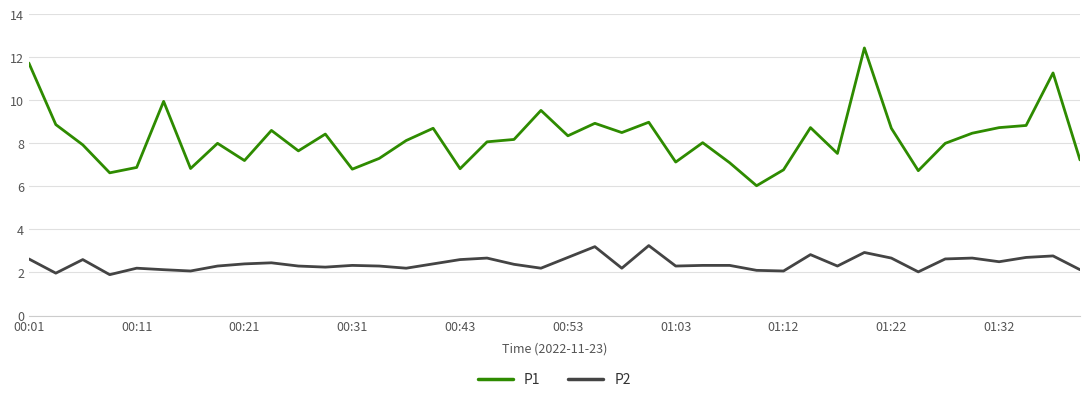

How many lines are shown in the chart?

2